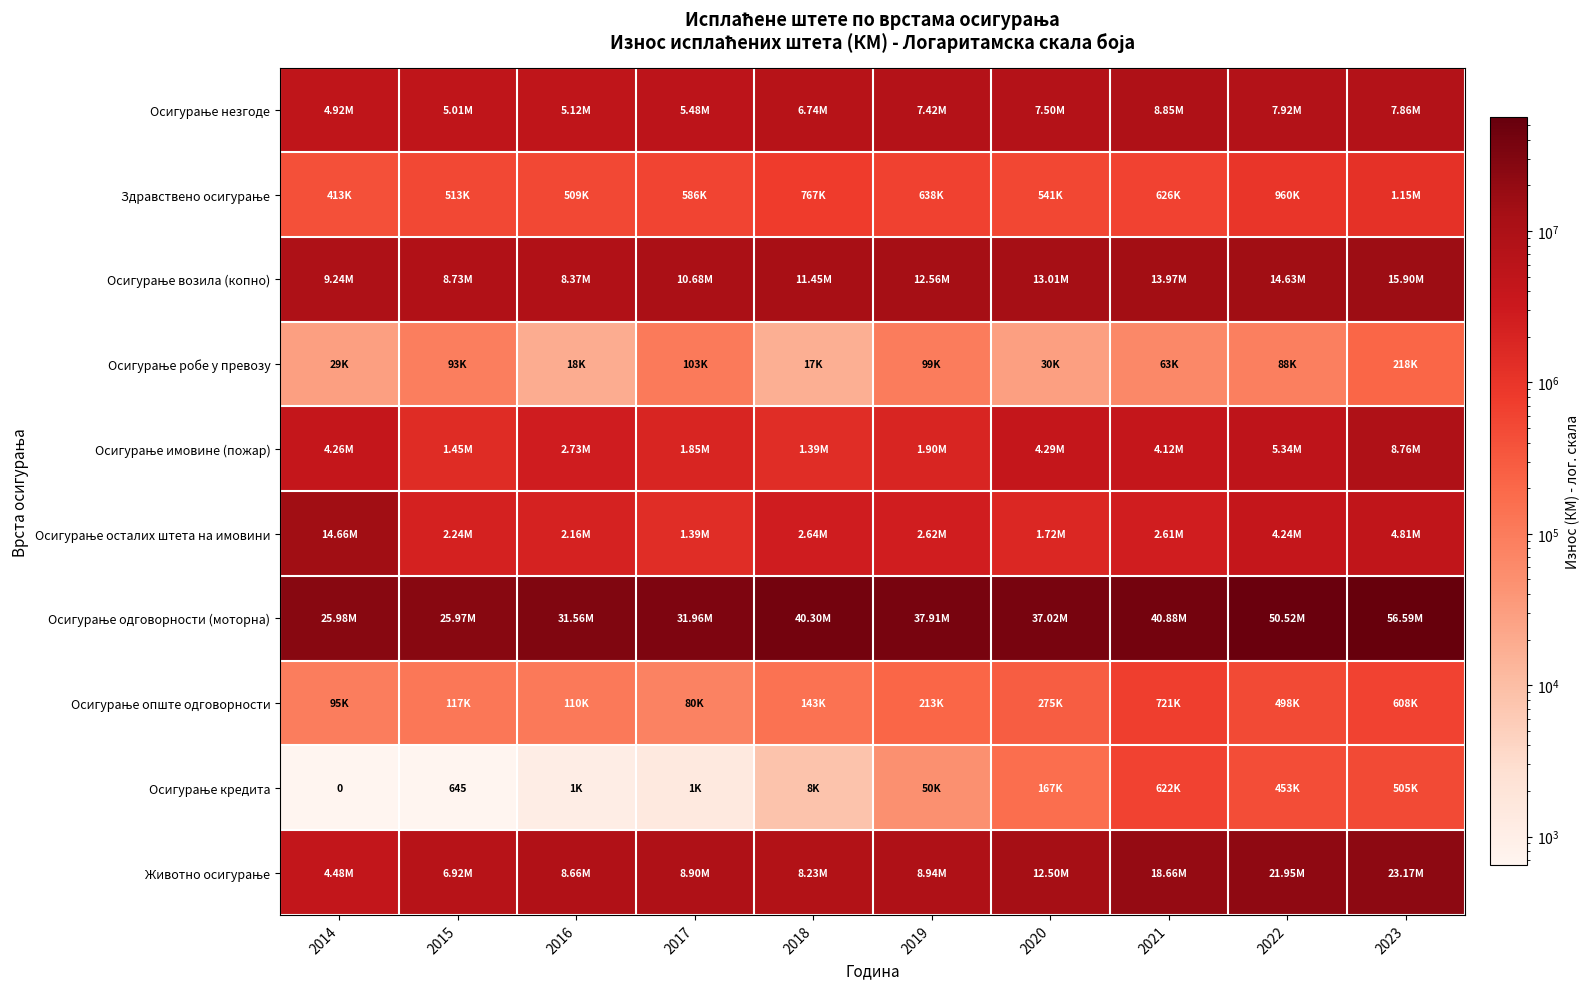

What is the difference between the Осигурање робе у превозу values at 2019 and 2021?

35642.7